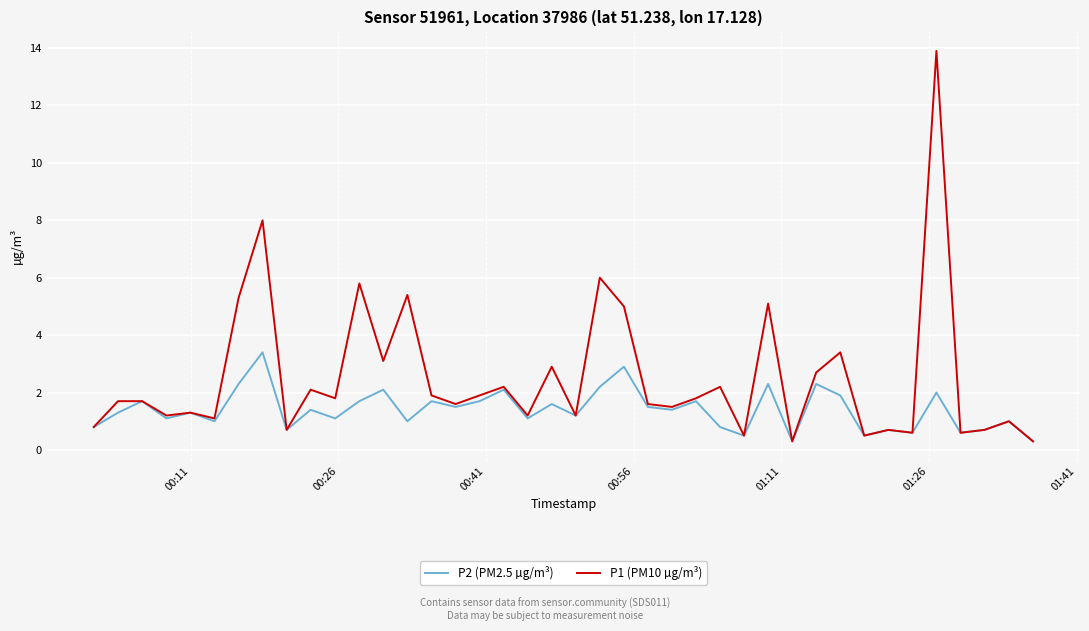

Which series has the widest spread of values?

P1 (PM10 µg/m³)